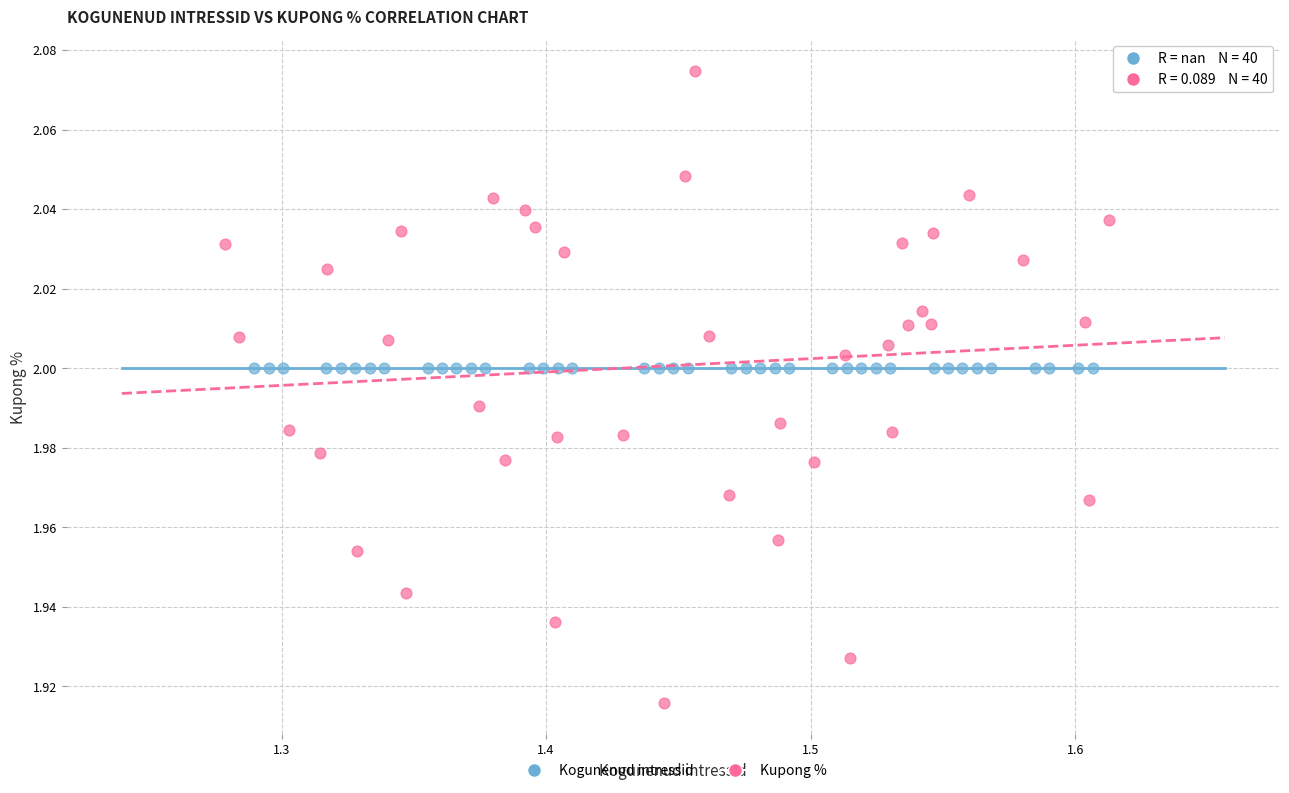

What are all the series names shown in the legend?

Kogunenud intressid, Kupong %